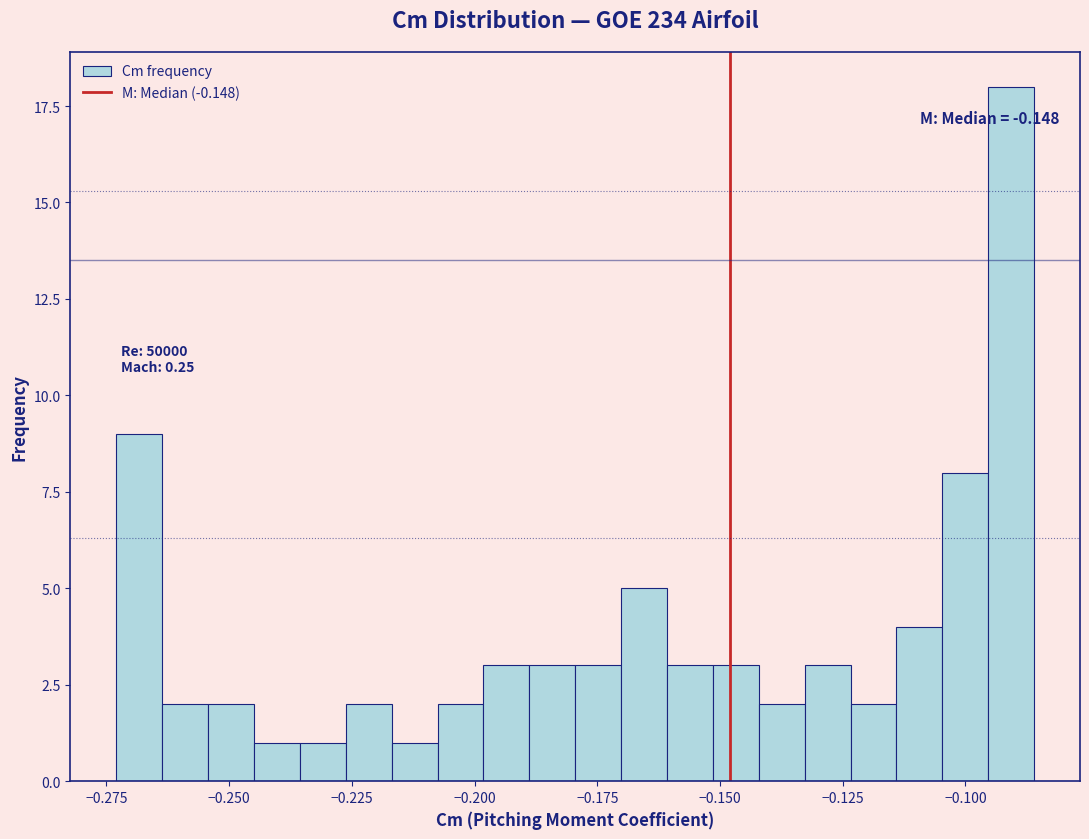

Around what value on the x-axis is the tallest bar? Give the approximate position of its centre, as read against the axis.

-0.090